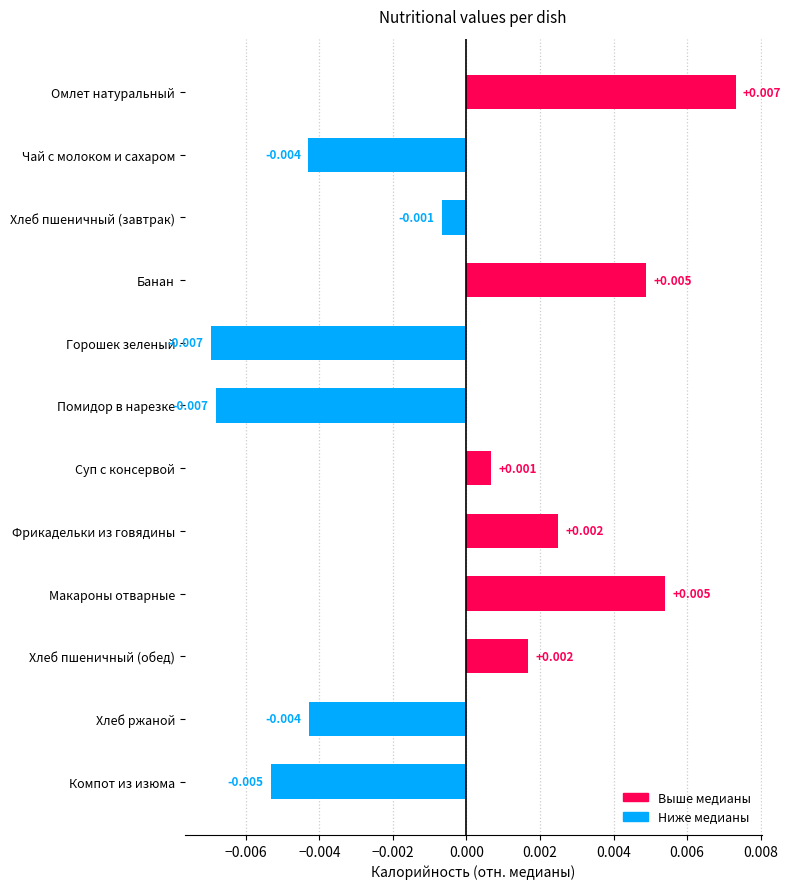

Where is the data nearest to the value 0?

Хлеб пшеничный (завтрак)